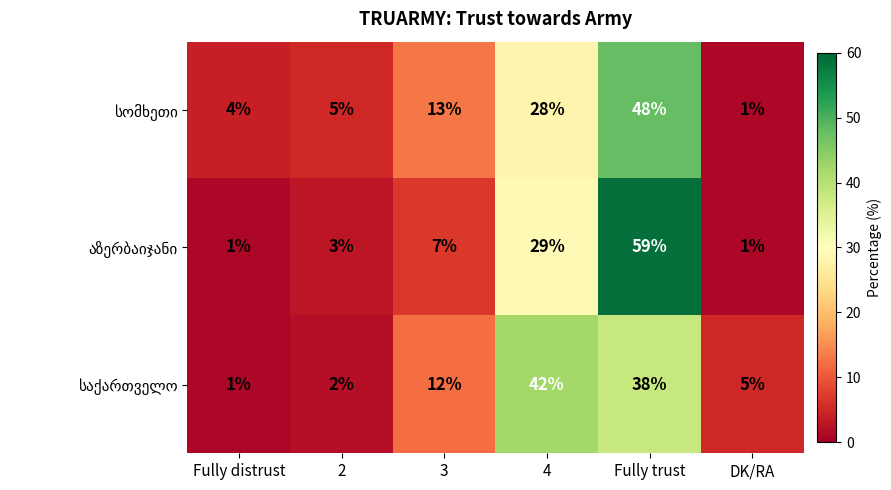

At which category is the sum across all series the highest?

Fully trust